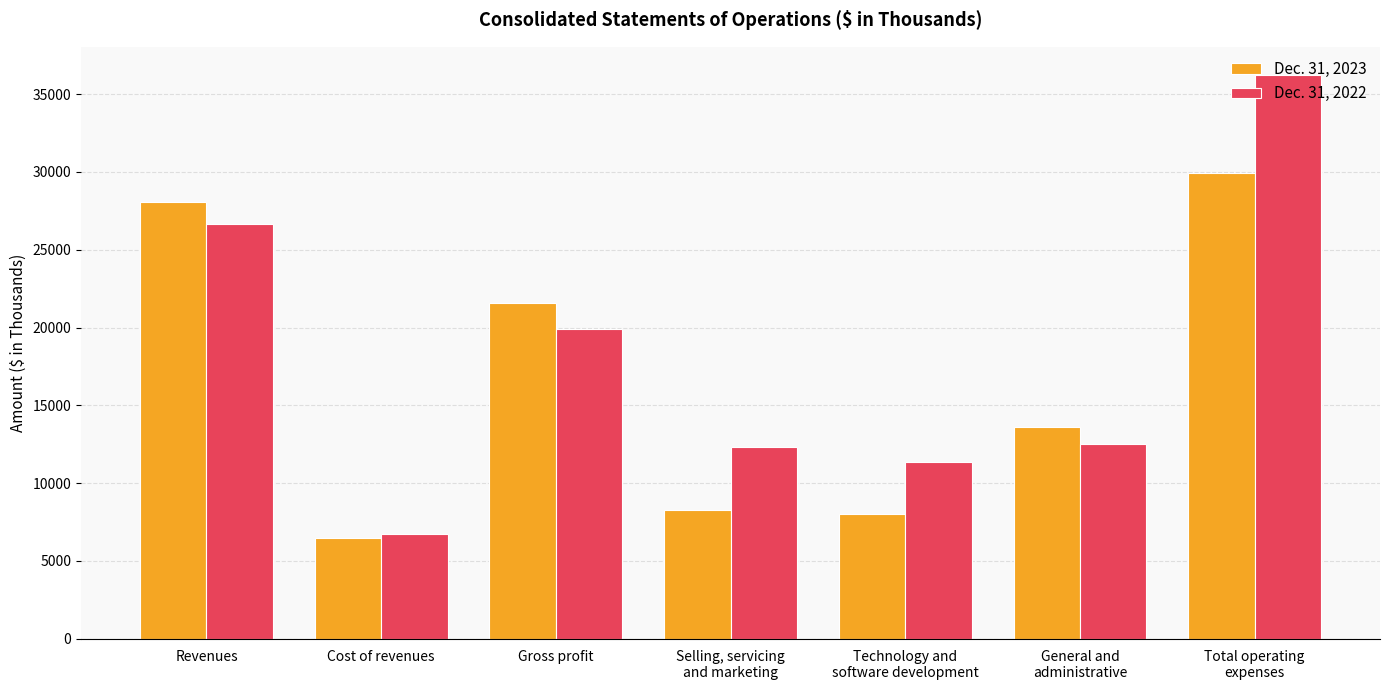

What is the label of the 5th bar from the left?

Technology and
software development